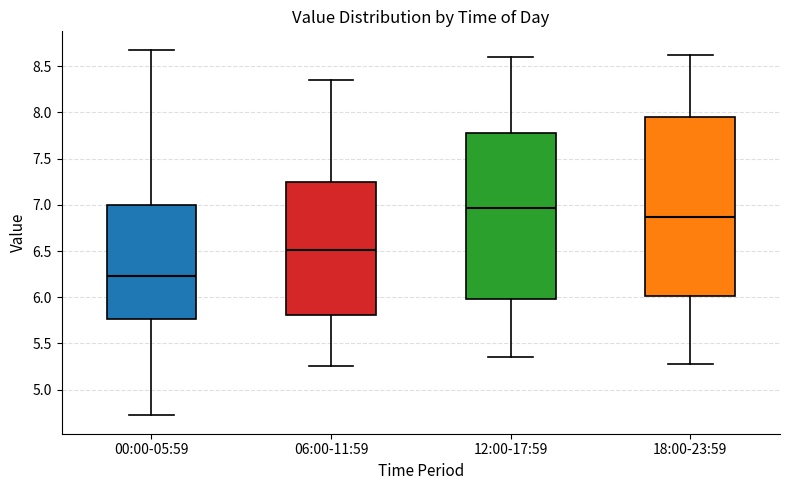

Which box's median line is the lowest?

00:00-05:59